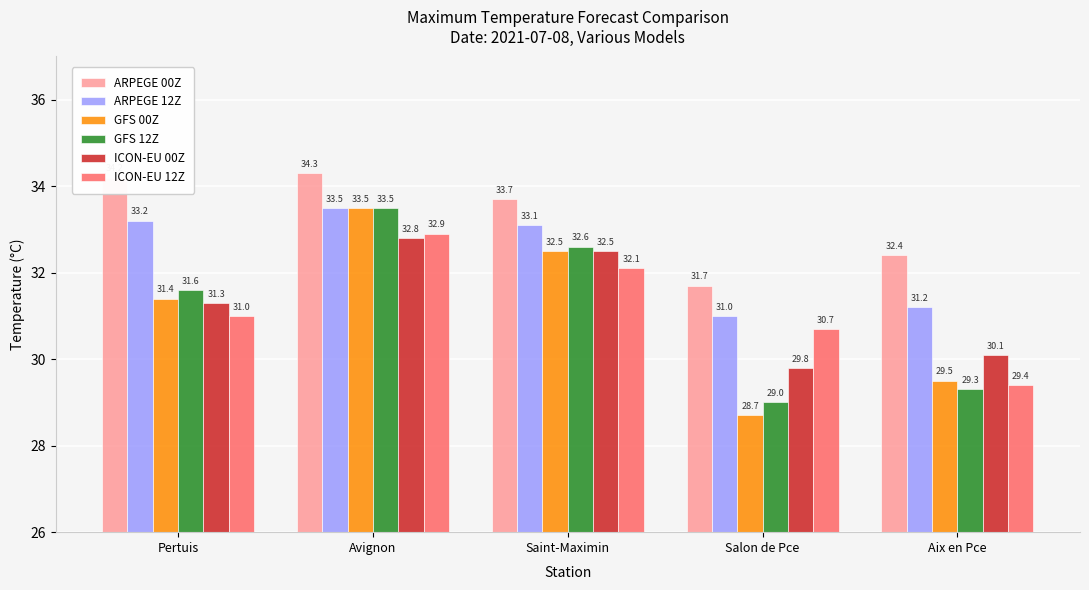

What is the label of the 1st bar from the left?

Pertuis